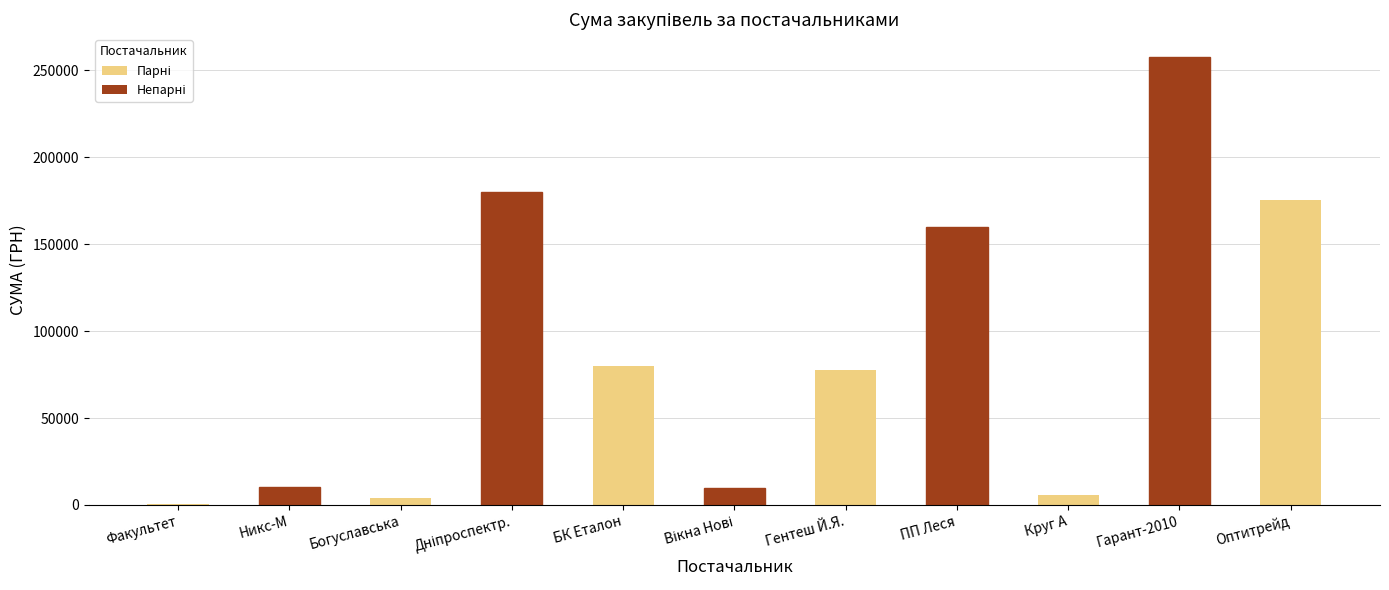

Are the bars horizontal?

No